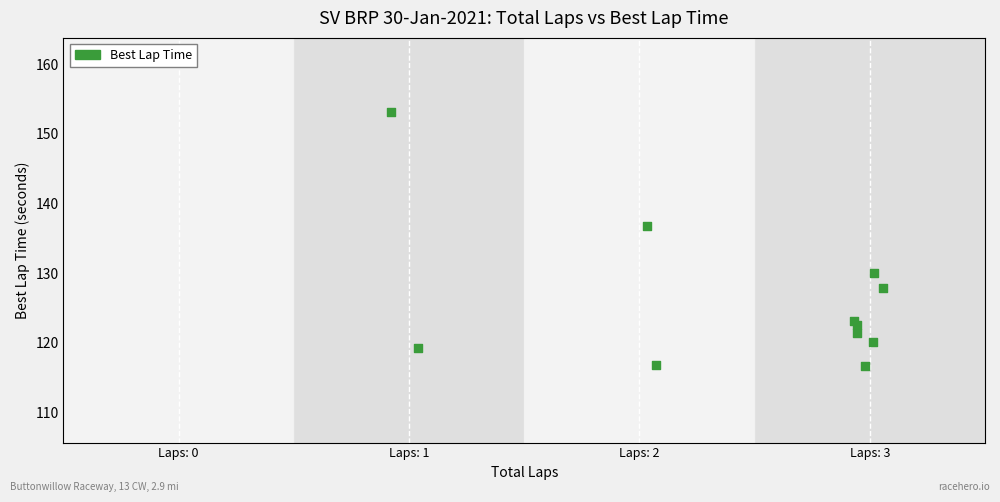

What is the range of Y values (max minus min)?

36.5